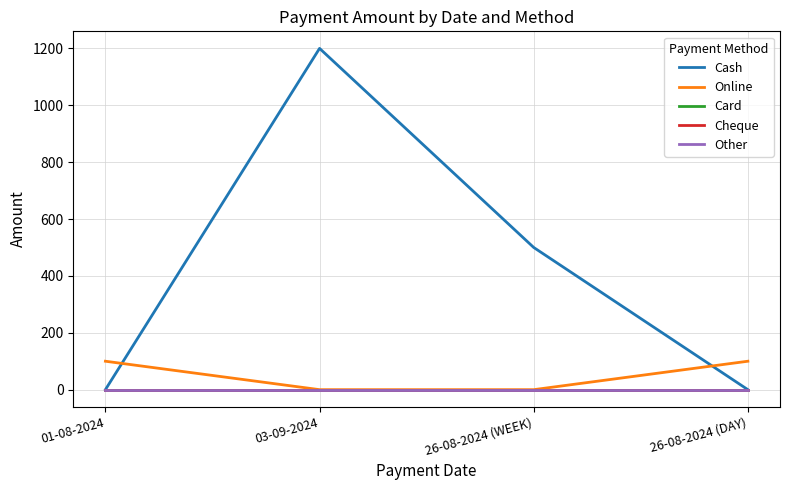

Between 01-08-2024 and 26-08-2024 (WEEK), which series saw the biggest shift?

Cash